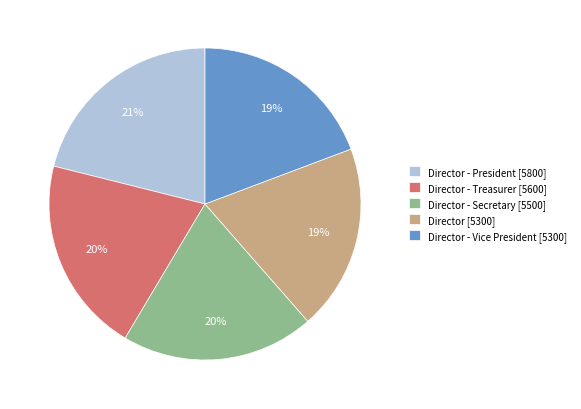

What percentage is the Director - Treasurer [5600] slice, to the nearest percent?

20%